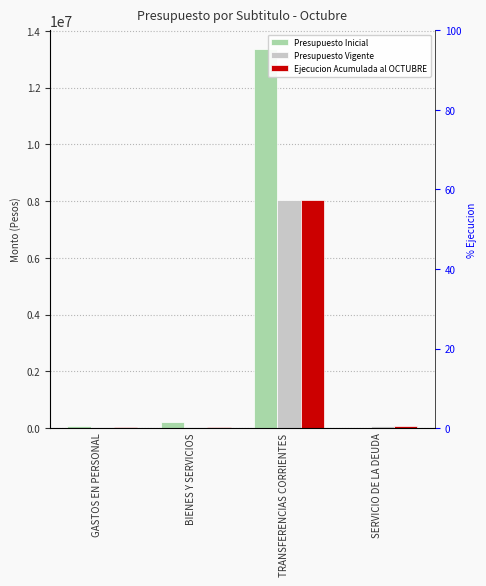

True or false: Presupuesto Vigente has a value of 60000 at SERVICIO DE LA DEUDA.

True